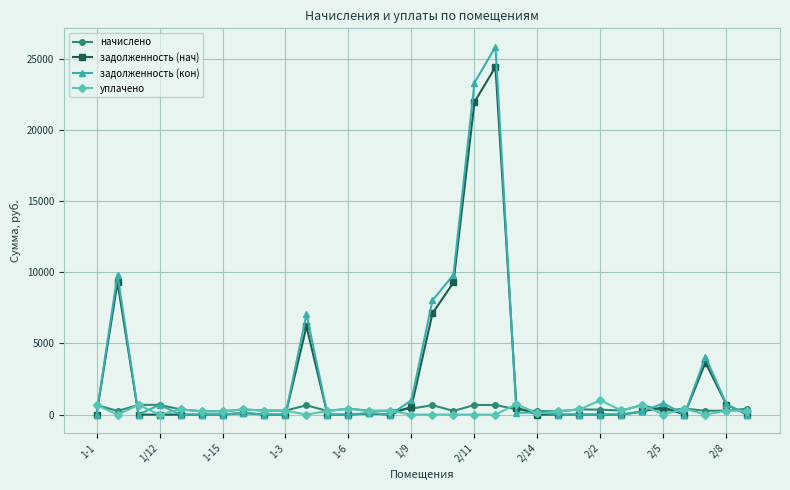

Which series has the largest range (max minus min)?

задолженность (кон)